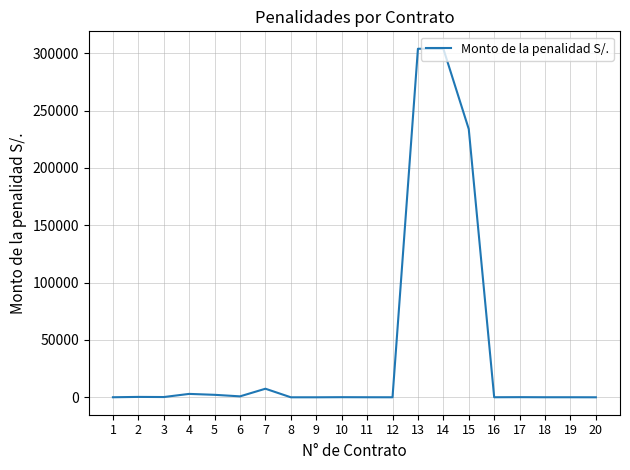

What is the greatest value displayed?

303950.8